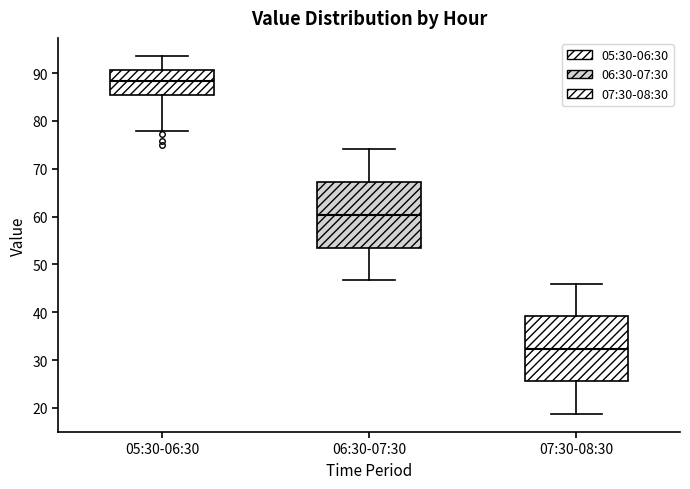

Where does the lower whisker of the box for 07:30-08:30 end on the y-axis? The values are not printed on the chart, so give them approximately, as read against the axis.

19